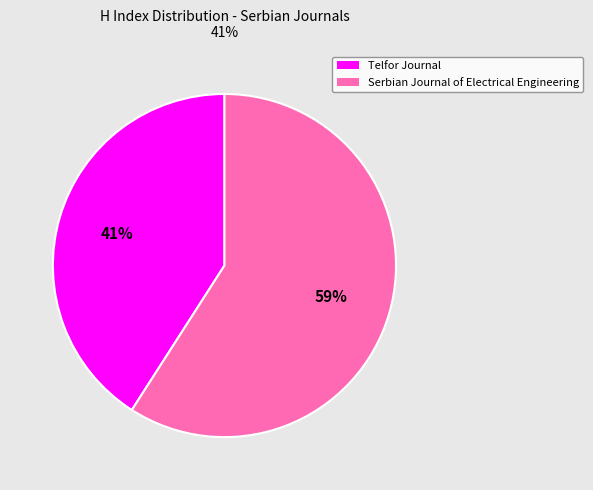

How many slices are in this pie chart?

2